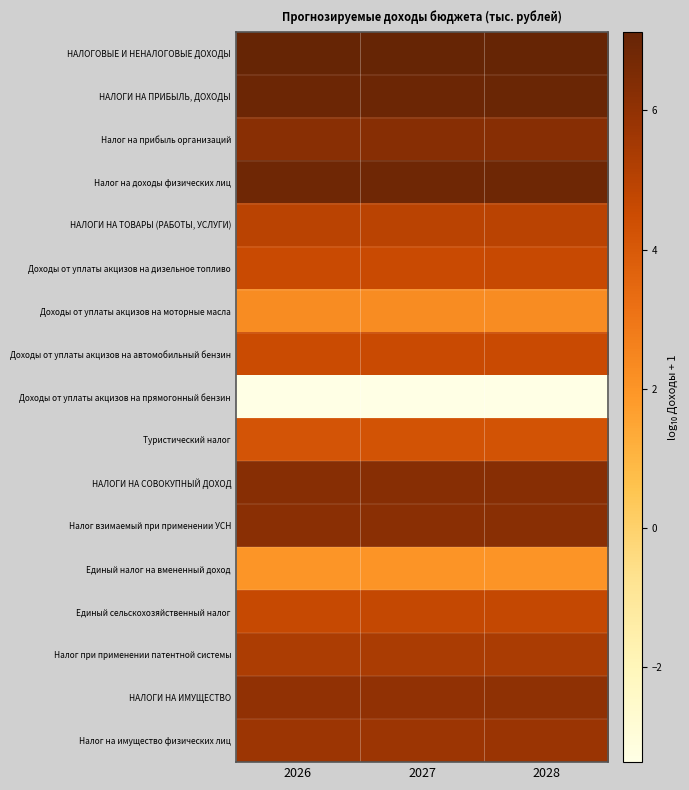

Rank the series at 2028 from highest to lowest value.

НАЛОГОВЫЕ И НЕНАЛОГОВЫЕ ДОХОДЫ, НАЛОГИ НА ПРИБЫЛЬ, ДОХОДЫ, Налог на доходы физических лиц, НАЛОГИ НА СОВОКУПНЫЙ ДОХОД, Налог на прибыль организаций, Налог взимаемый при применении УСН, НАЛОГИ НА ИМУЩЕСТВО, Налог на имущество физических лиц, Налог при применении патентной системы, НАЛОГИ НА ТОВАРЫ (РАБОТЫ, УСЛУГИ), Единый сельскохозяйственный налог, Доходы от уплаты акцизов на дизельное топливо, Доходы от уплаты акцизов на автомобильный бензин, Туристический налог, Доходы от уплаты акцизов на моторные масла, Единый налог на вмененный доход, Доходы от уплаты акцизов на прямогонный бензин